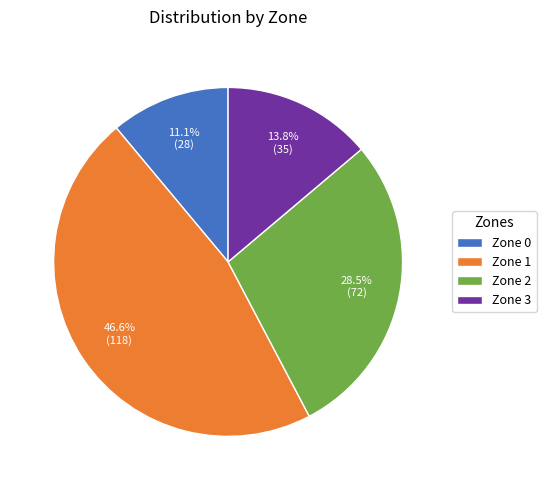

To the nearest percent, what portion does Zone 0 represent?

11%